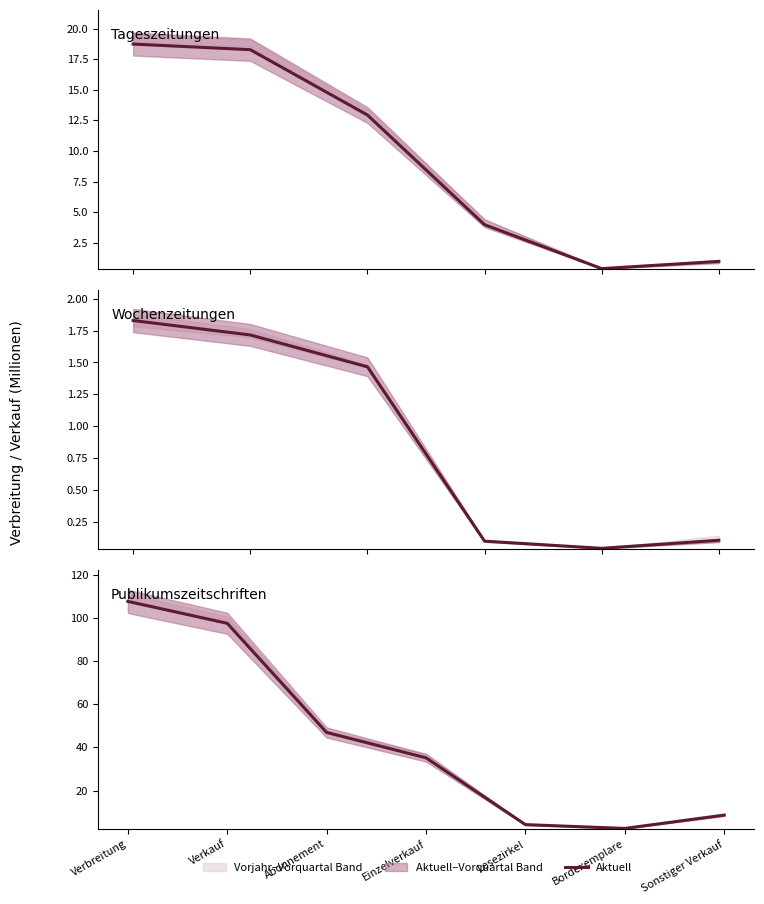

What is the sum of all values?

302.7